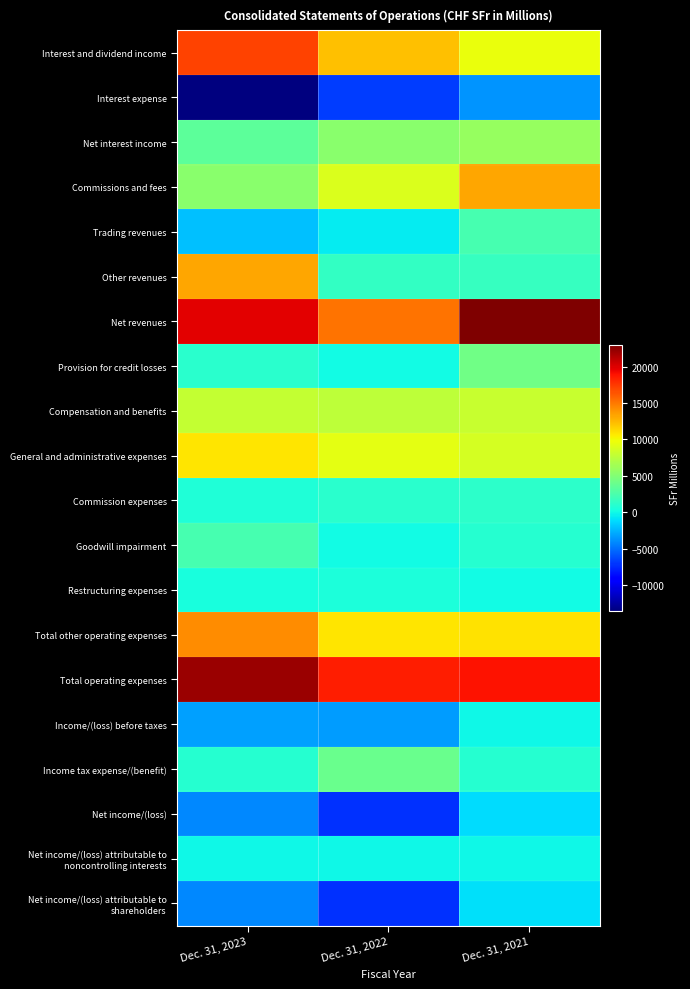

Which has a higher value, Dec. 31, 2022 or Dec. 31, 2023?

Dec. 31, 2023